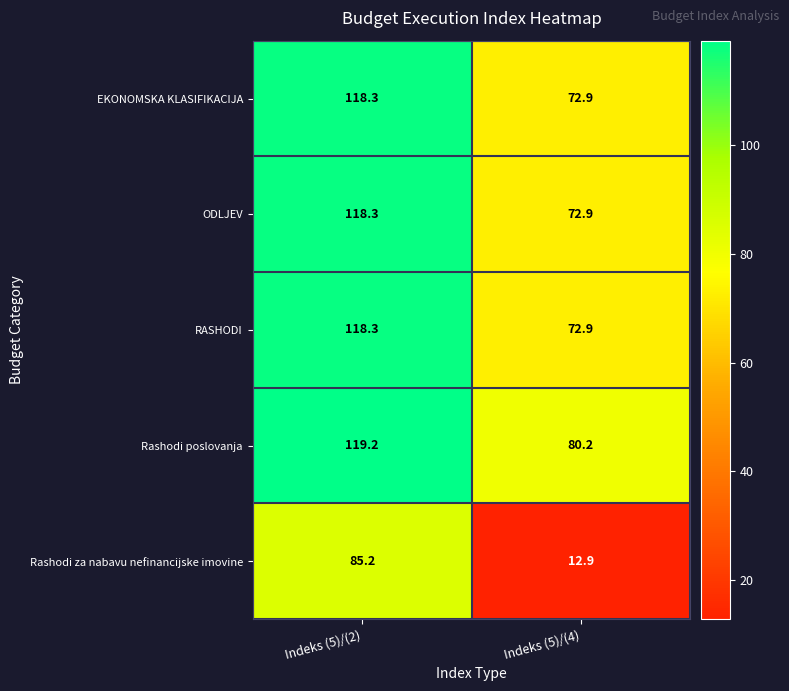

At how many categories does at least one series exceed 73?

2